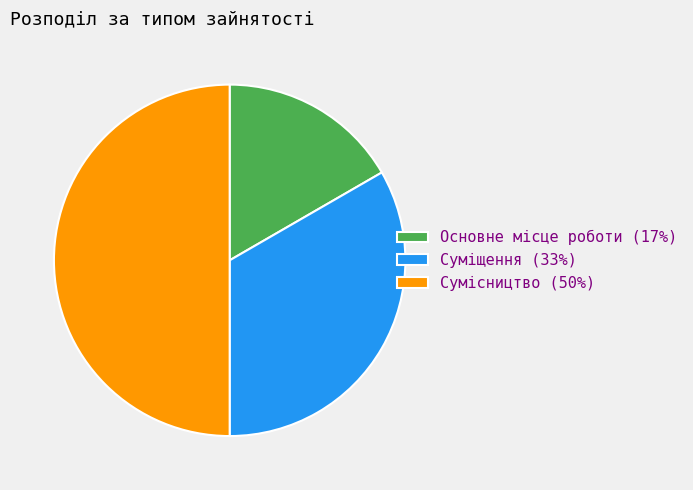

True or false: Основне місце роботи accounts for 27% of the total.

False